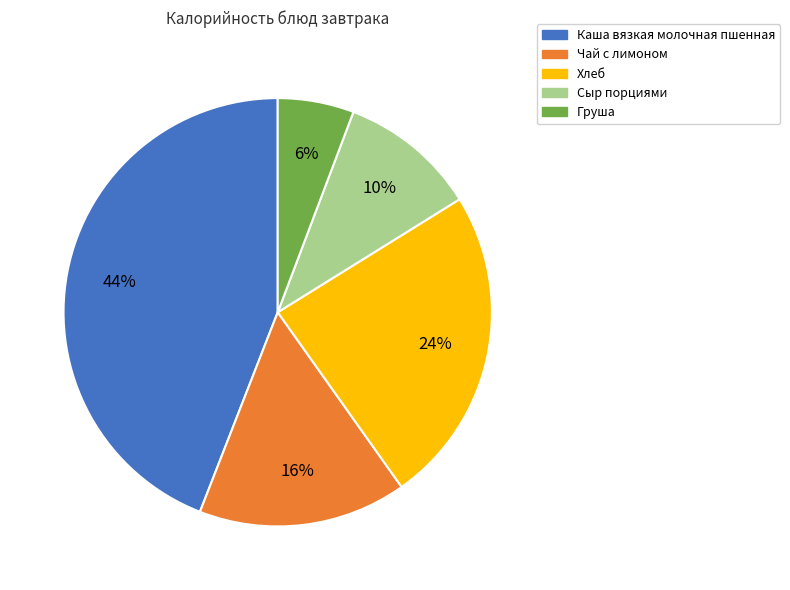

To the nearest percent, what portion does Каша вязкая молочная пшенная represent?

44%